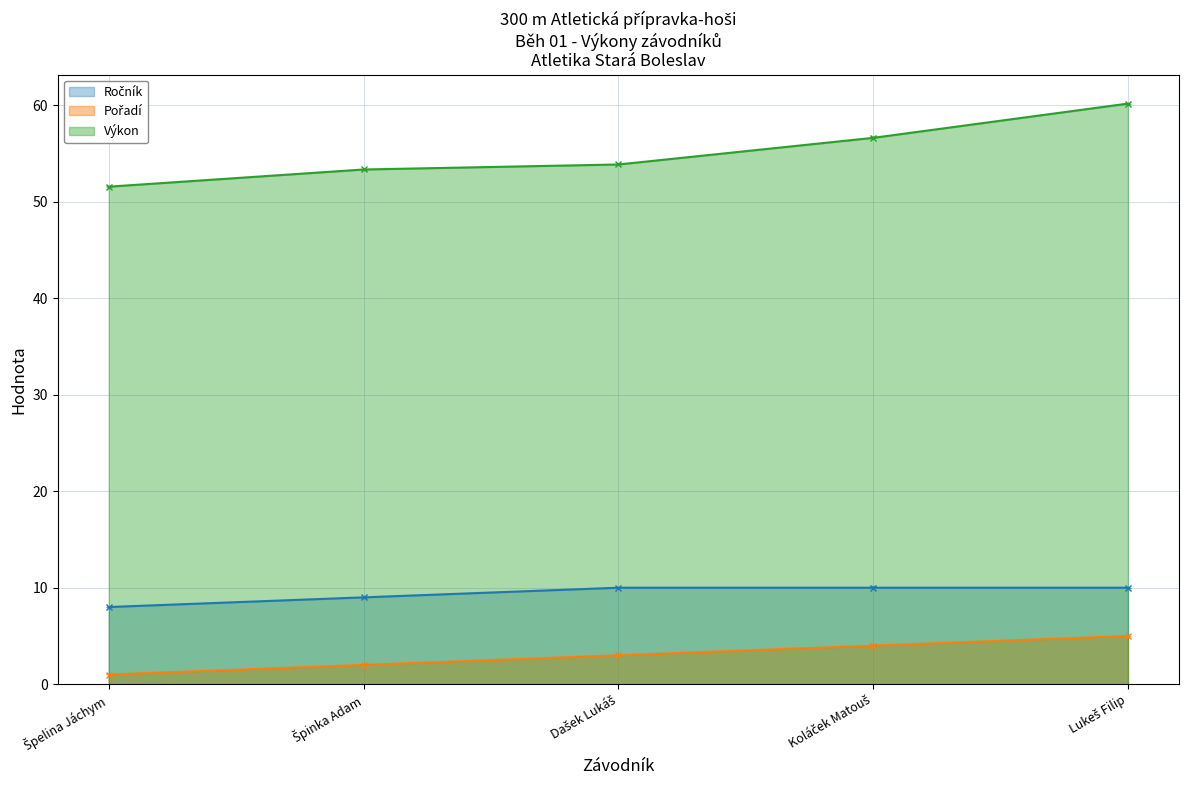

What is the label of the 4th point from the left?

Koláček Matouš